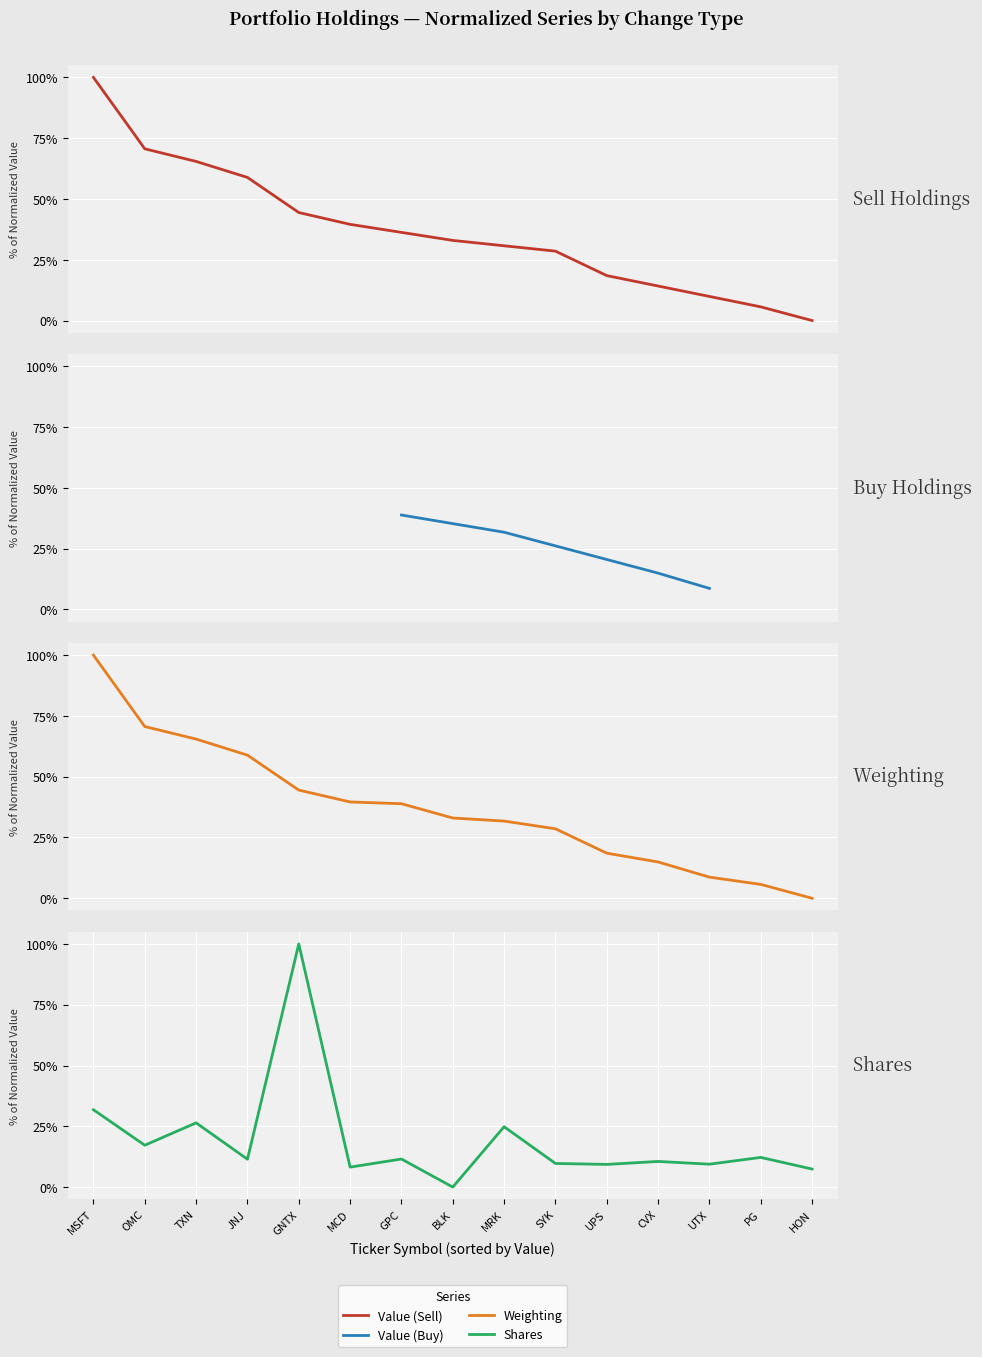

At which label does Shares first exceed 11?

MSFT